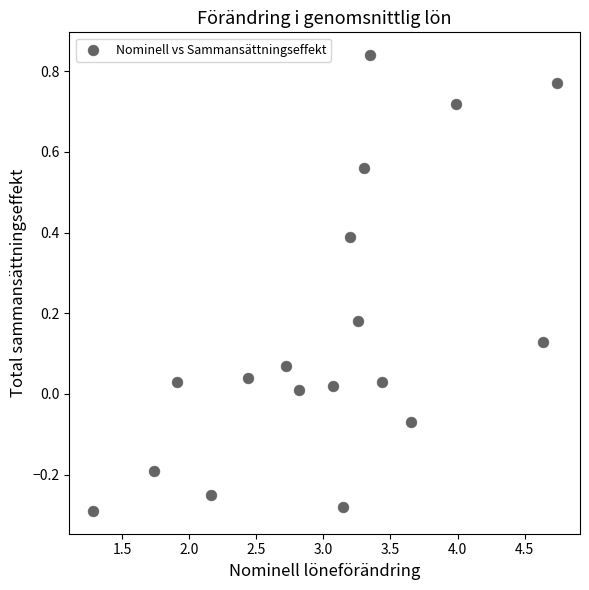

What is the range of X values (max minus min)?

3.5